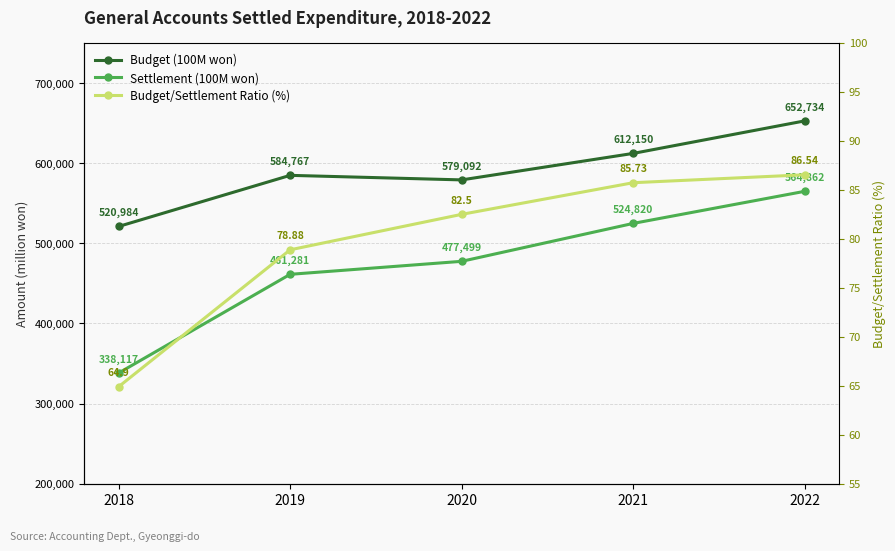

Which series has the widest spread of values?

Settlement (100M won)